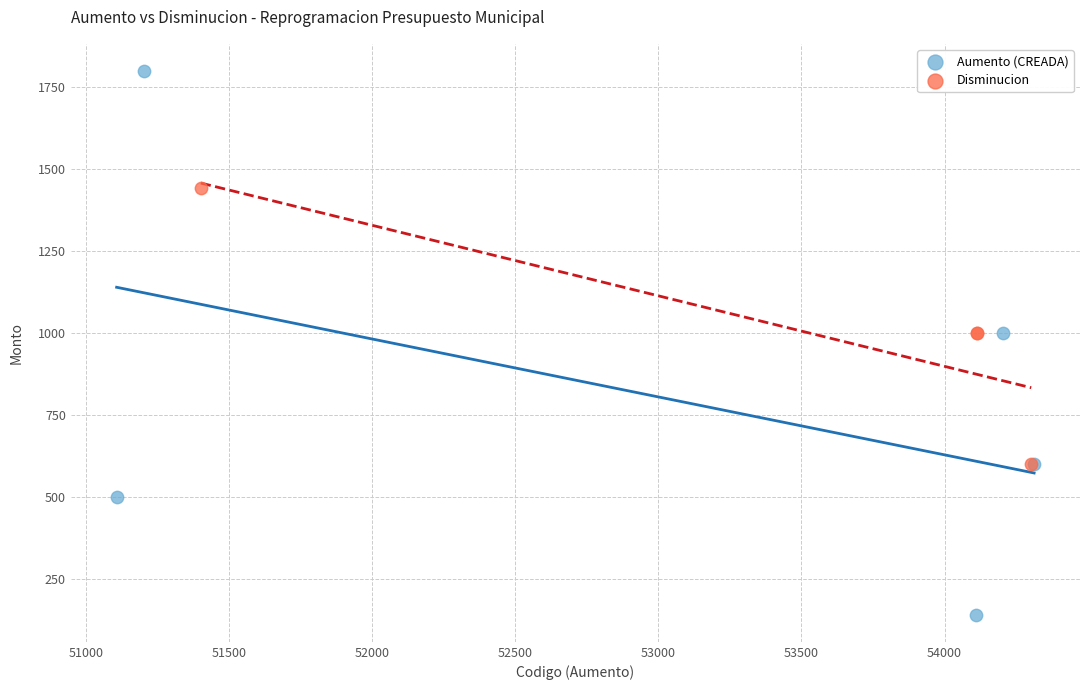

Which series contains the lowest Y value?

Aumento (CREADA)